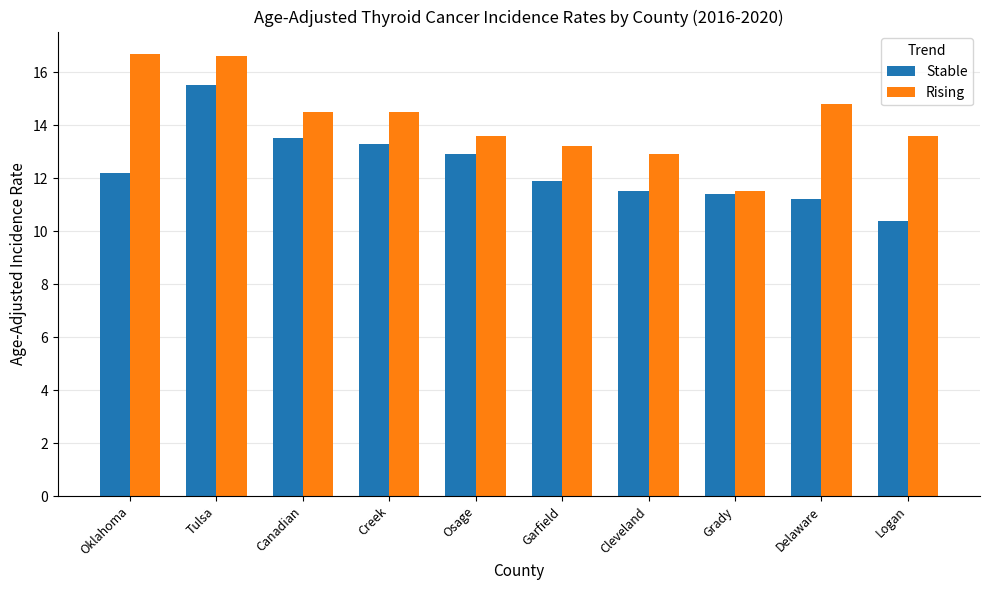

What position from the right is Tulsa?

9